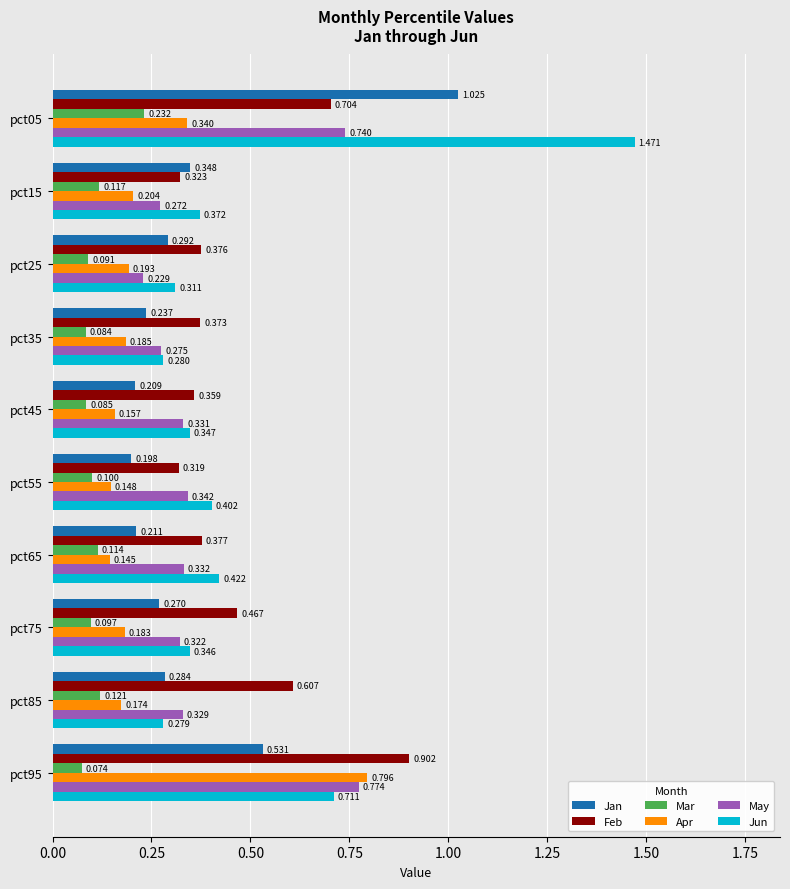

What is the minimum value for Mar?

0.1